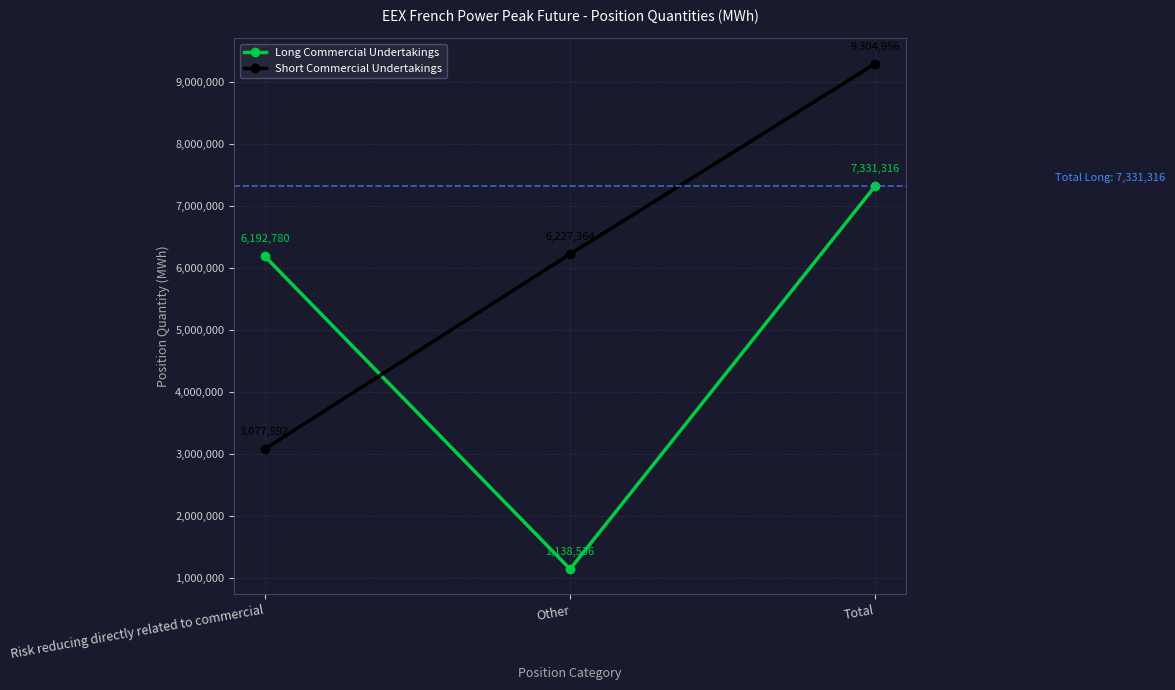

Count the Long Commercial Undertakings values in the range 1138536 to 7331316.

3